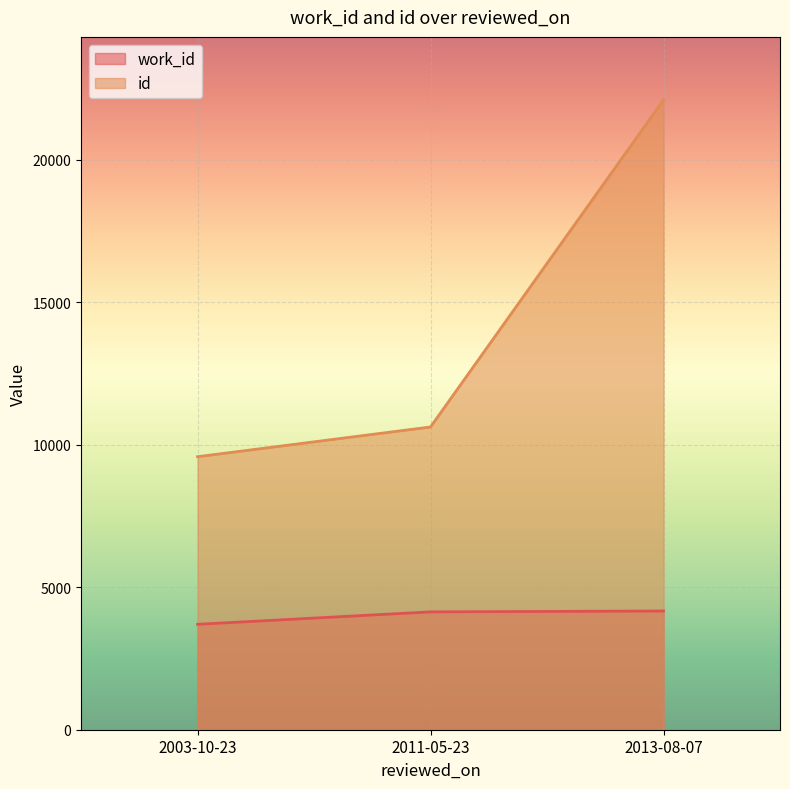

Rank the series by their maximum value, from lowest to highest.

work_id, id